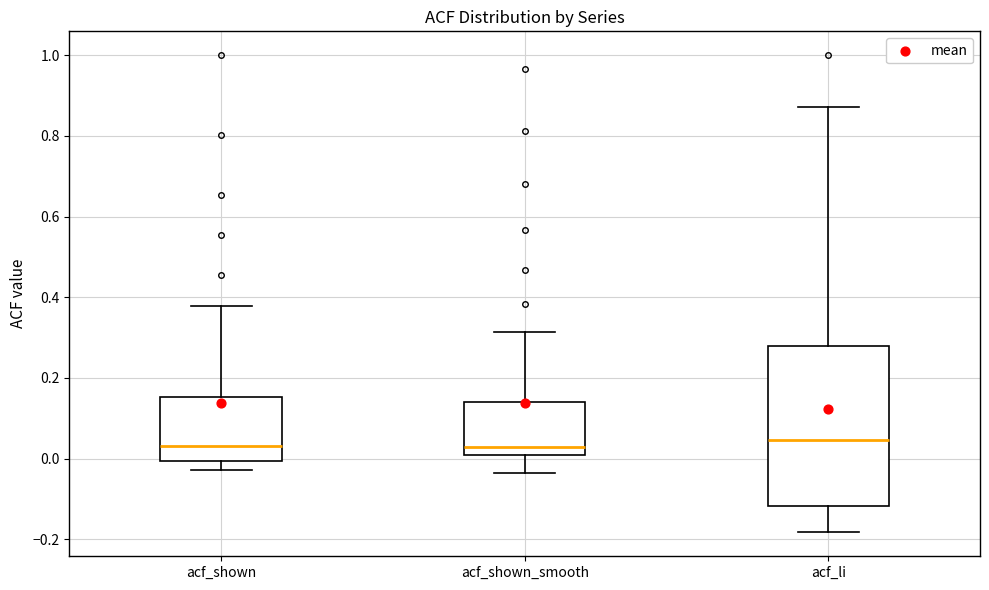

Reading left to right, transcribe this box plot: for each box, give where its median line is, the range the box spans, and where its two whiskers end, as read against the y-axis. The values are not printed on the chart, so give them approximately, as read against the axis.

acf_shown: median 0.04, box 0.00 to 0.16, whiskers -0.02 to 0.38
acf_shown_smooth: median 0.02, box 0.00 to 0.14, whiskers -0.04 to 0.32
acf_li: median 0.04, box -0.12 to 0.28, whiskers -0.18 to 0.88